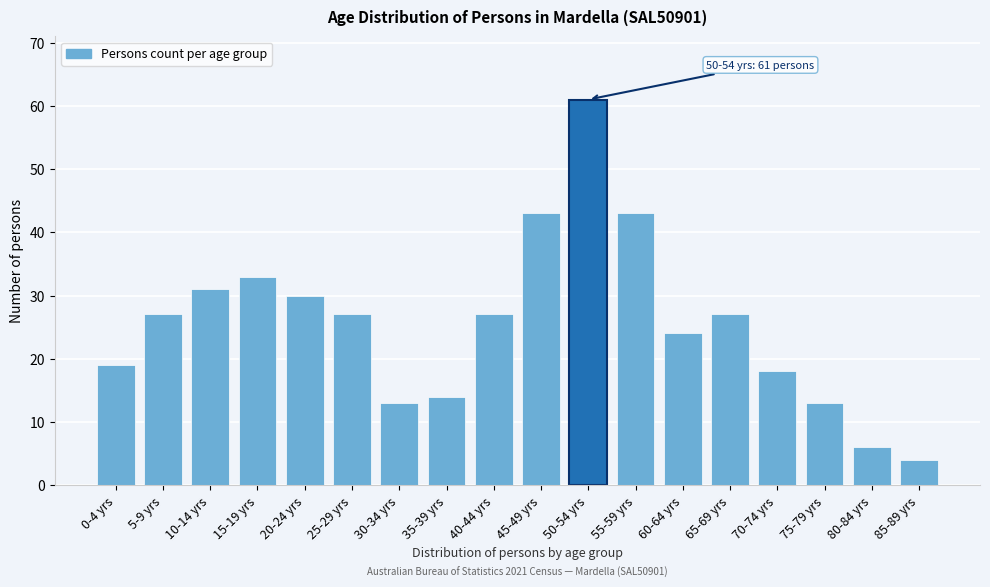

Reading left to right, transcribe all the data shown in this chart.

0-4 yrs=19	5-9 yrs=27	10-14 yrs=31	15-19 yrs=33	20-24 yrs=30	25-29 yrs=27	30-34 yrs=13	35-39 yrs=14	40-44 yrs=27	45-49 yrs=43	50-54 yrs=61	55-59 yrs=43	60-64 yrs=24	65-69 yrs=27	70-74 yrs=18	75-79 yrs=13	80-84 yrs=6	85-89 yrs=4